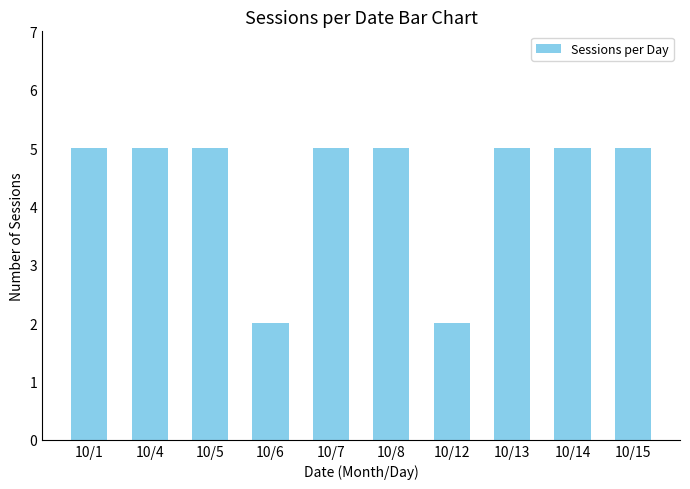

What is the ratio of the value at 10/7 to the value at 10/8?

1.0